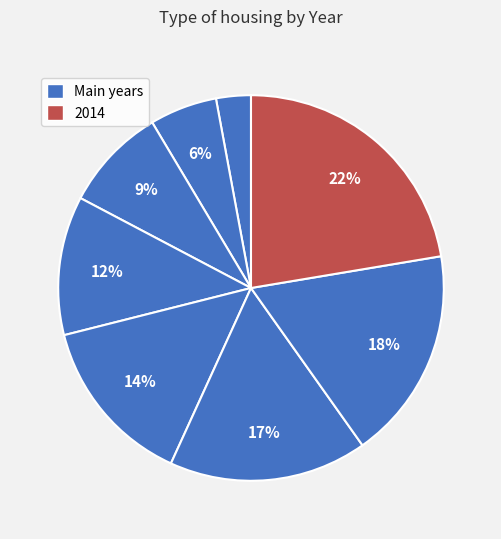

Does any single category account for the majority?

No